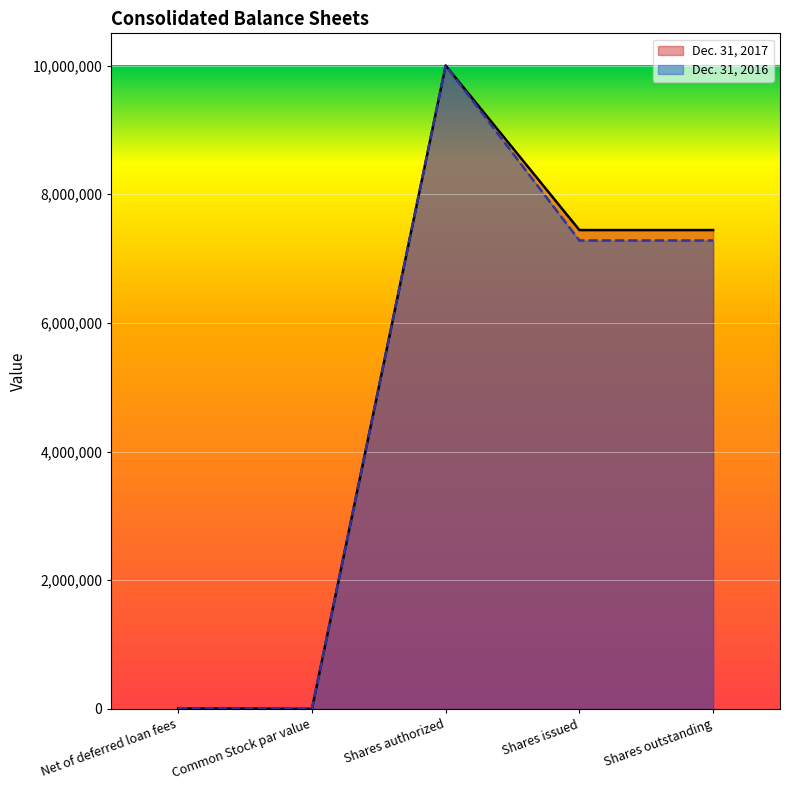

Is the value of Dec. 31, 2016 at Shares outstanding greater than the value of Dec. 31, 2017 at Shares outstanding?

No